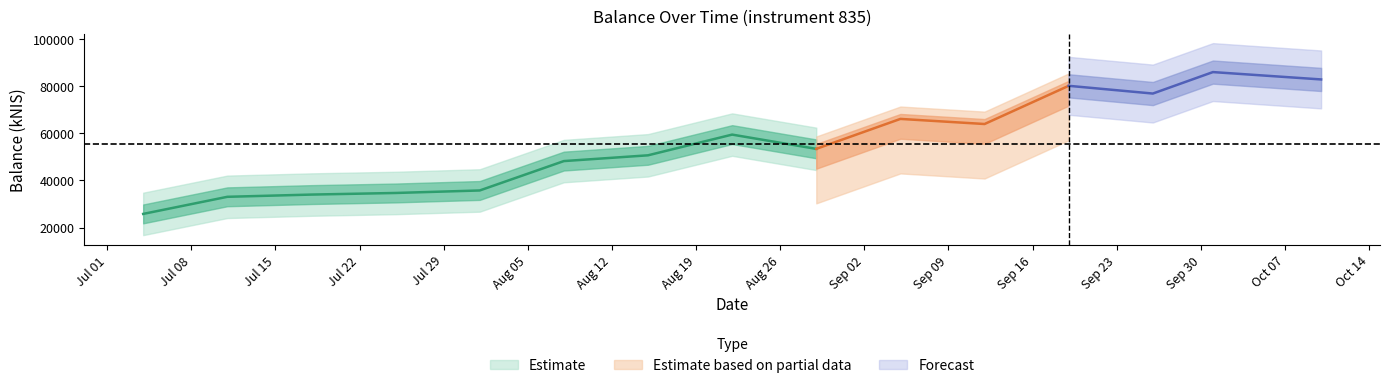

What value does the data have at 2024-07-25?

34699.7